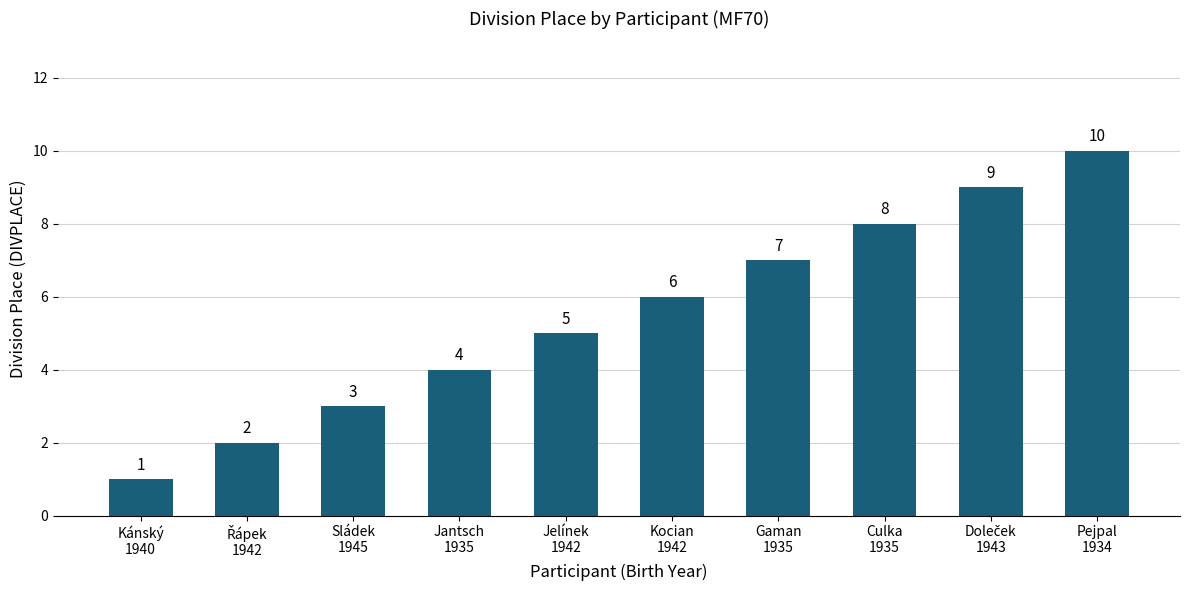

What is the sum of all values?

55